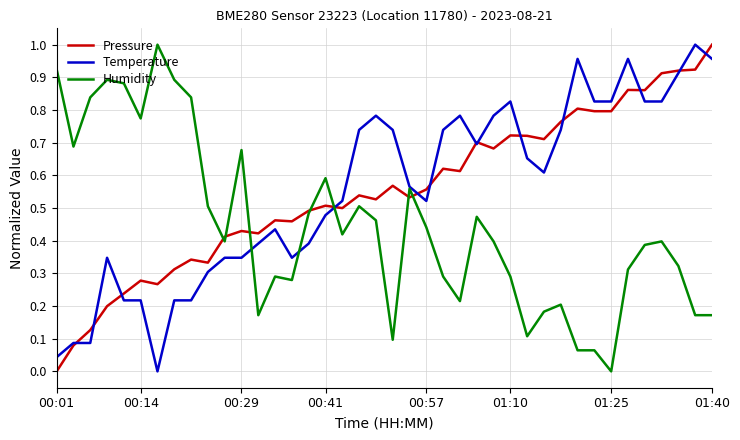

What are all the series names shown in the legend?

Pressure, Temperature, Humidity